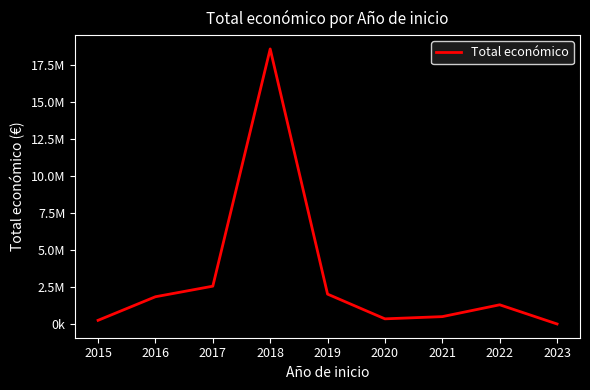

Is this an area chart (filled region under the line)?

No